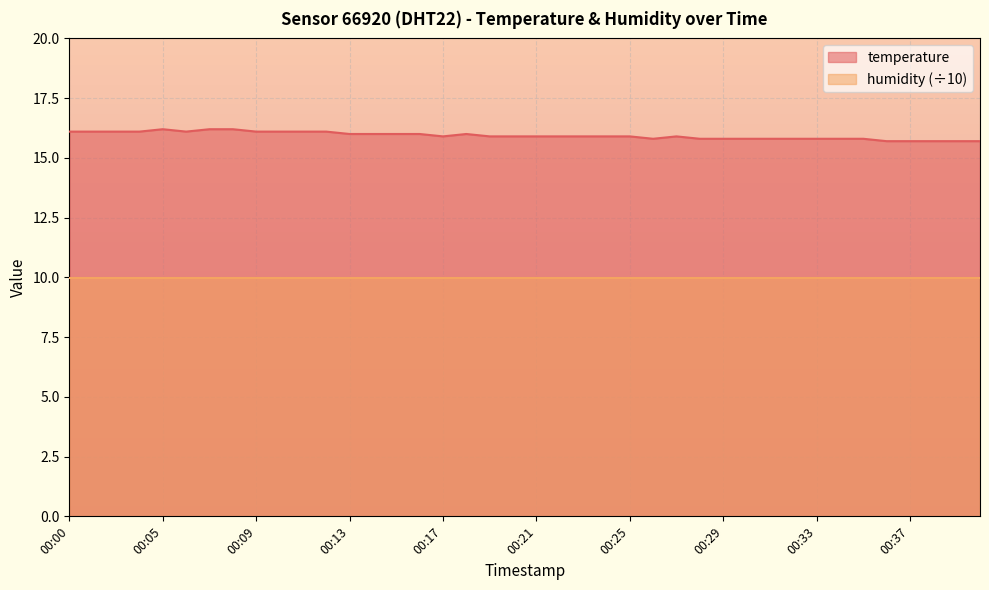

Where is the data nearest to the value 15?

00:36